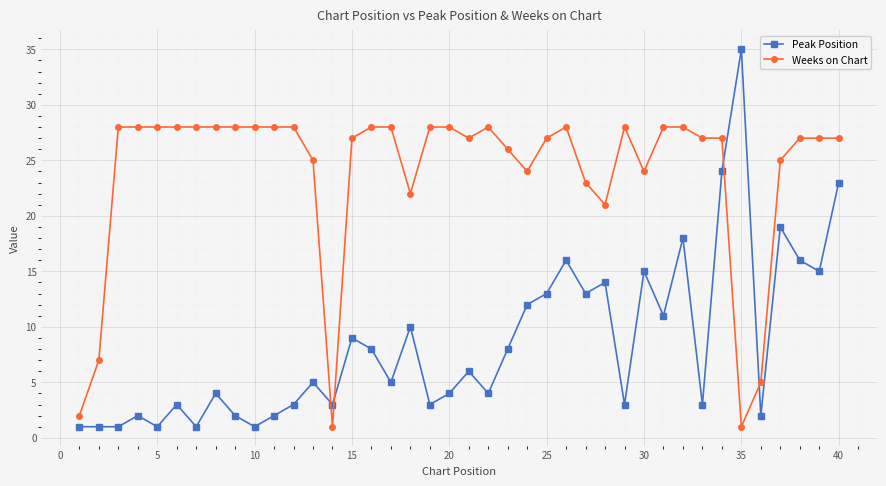

What is the minimum value for Peak Position?

1